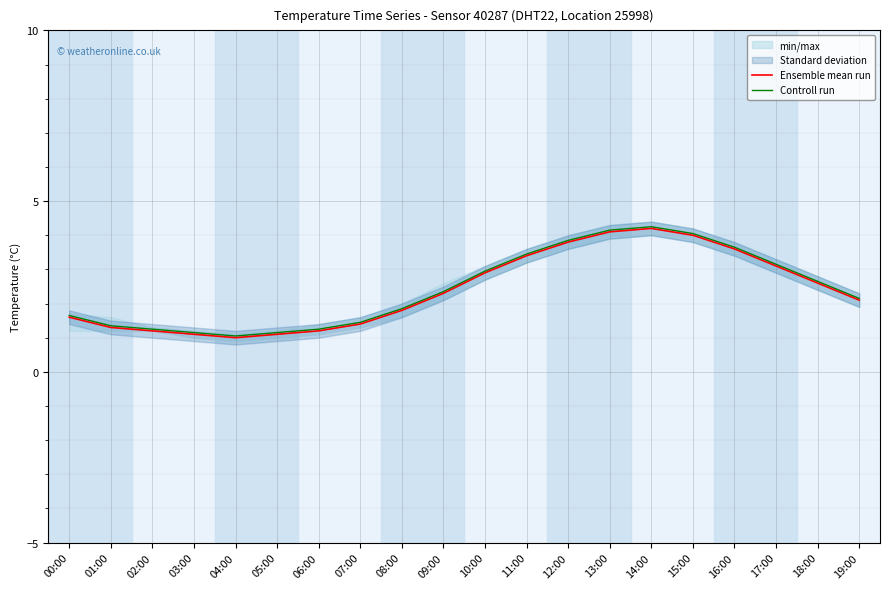

At which category does Controll run reach its first local peak?

14:00